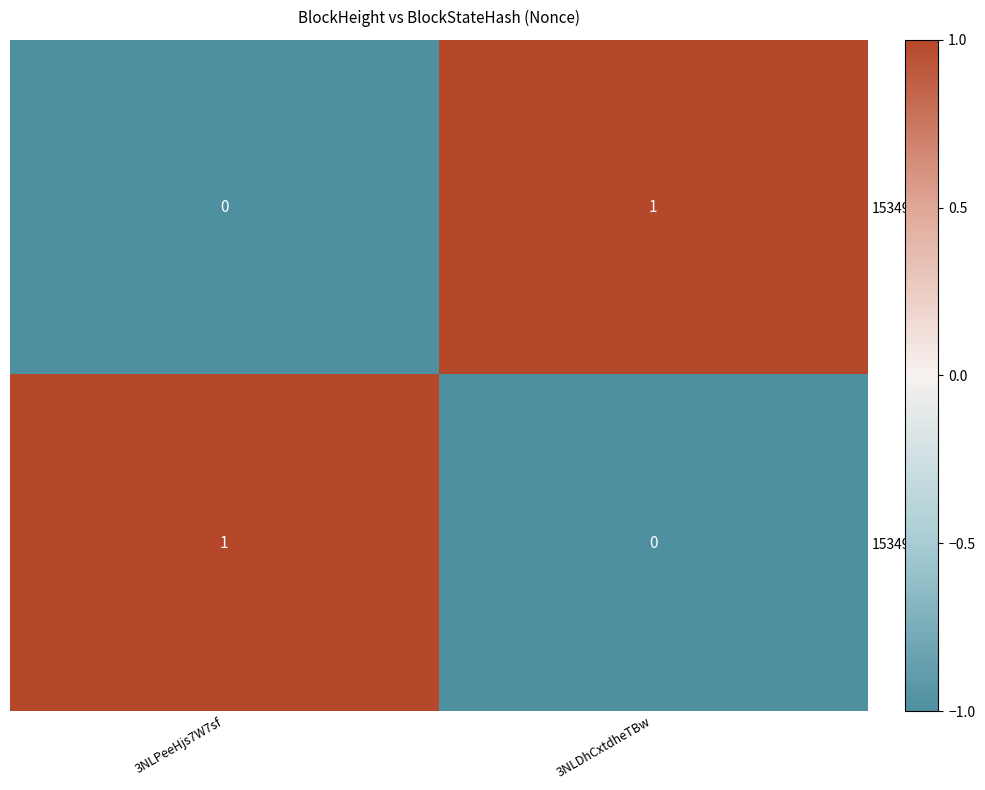

Reading left to right, what are all the values shown in this chart?

153496: 0	1
153493: 1	0